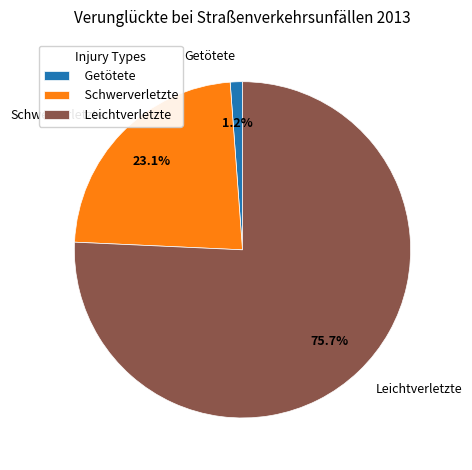

Does Leichtverletzte account for over 50% of the chart?

Yes